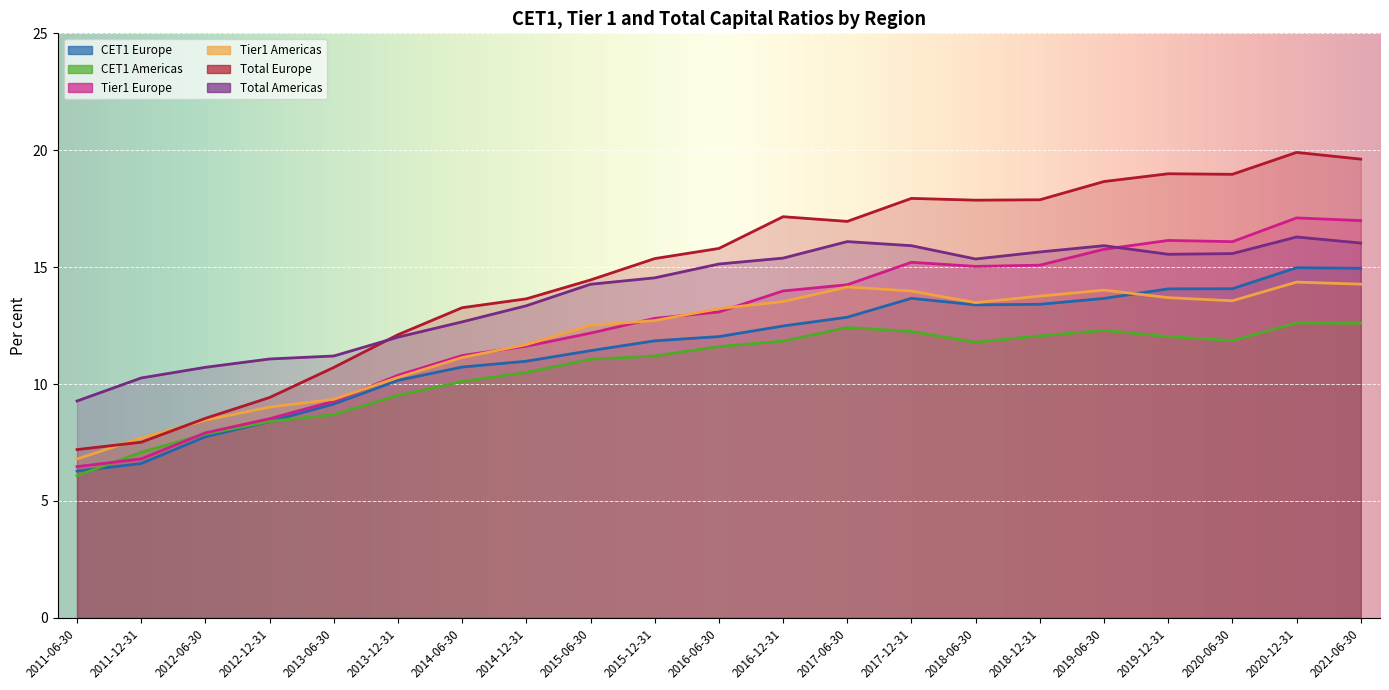

Which series has the largest total across all categories?

Total Europe